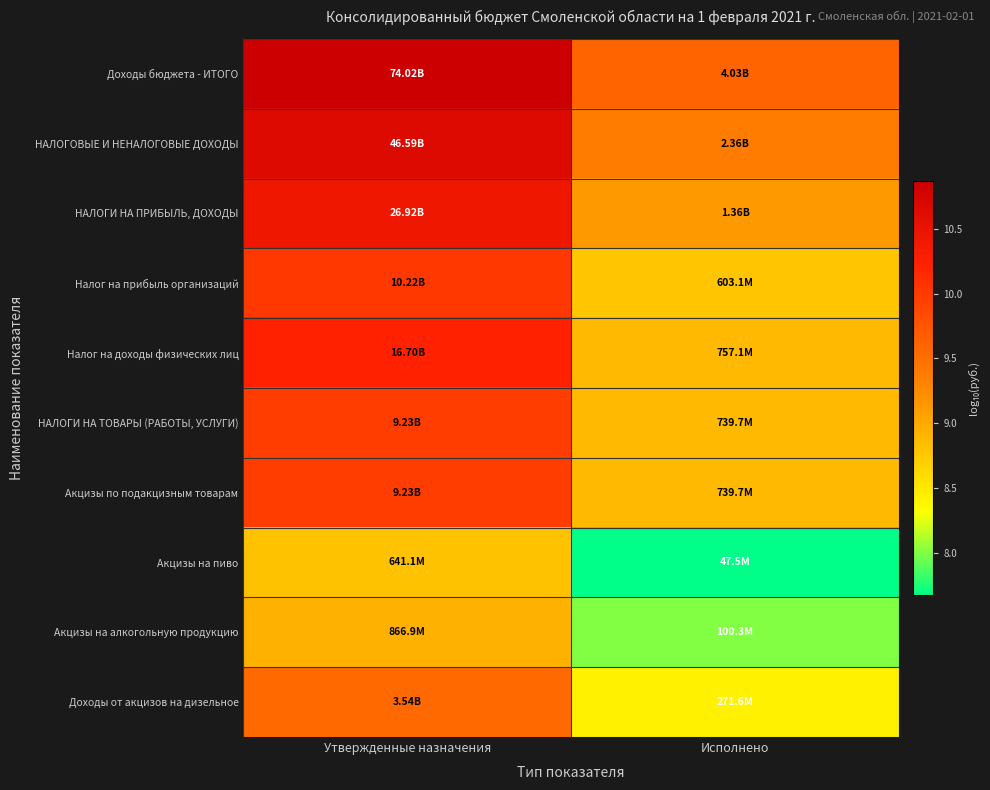

List the series in order of their peak value, lowest first.

Акцизы на пиво, Акцизы на алкогольную продукцию, Доходы от акцизов на дизельное, НАЛОГИ НА ТОВАРЫ (РАБОТЫ, УСЛУГИ), Акцизы по подакцизным товарам, Налог на прибыль организаций, Налог на доходы физических лиц, НАЛОГИ НА ПРИБЫЛЬ, ДОХОДЫ, НАЛОГОВЫЕ И НЕНАЛОГОВЫЕ ДОХОДЫ, Доходы бюджета - ИТОГО